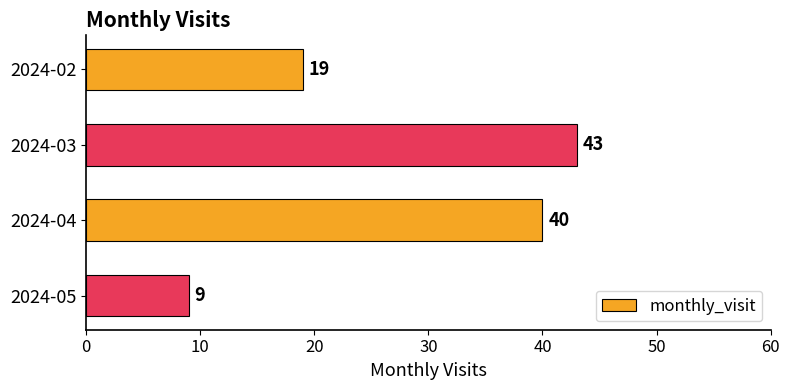

Count the number of data series in this chart.

1